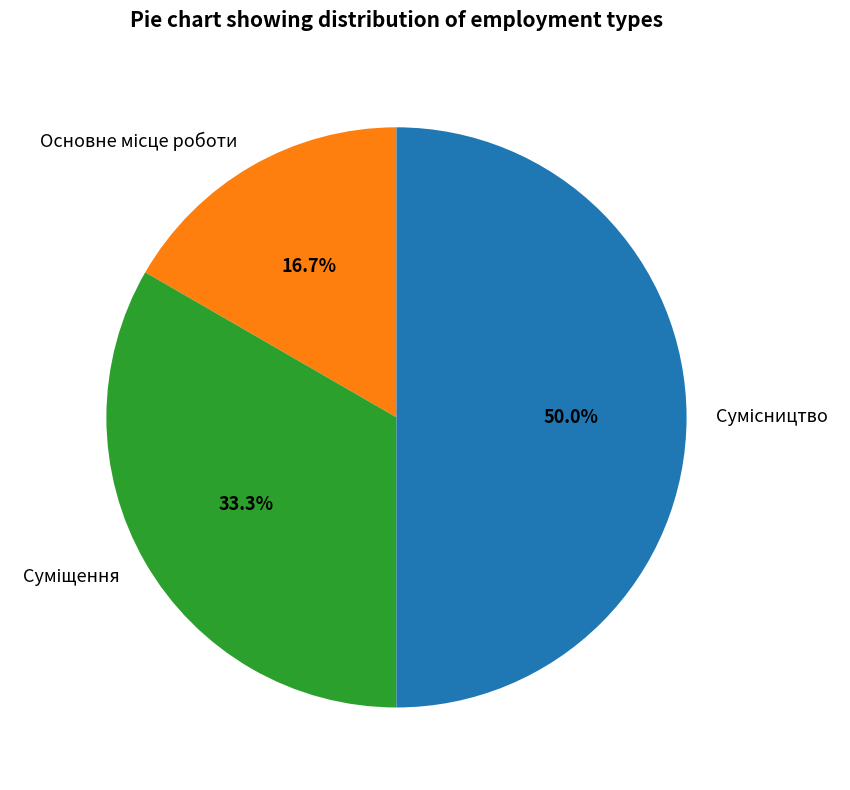

Is Основне місце роботи the majority of the pie?

No